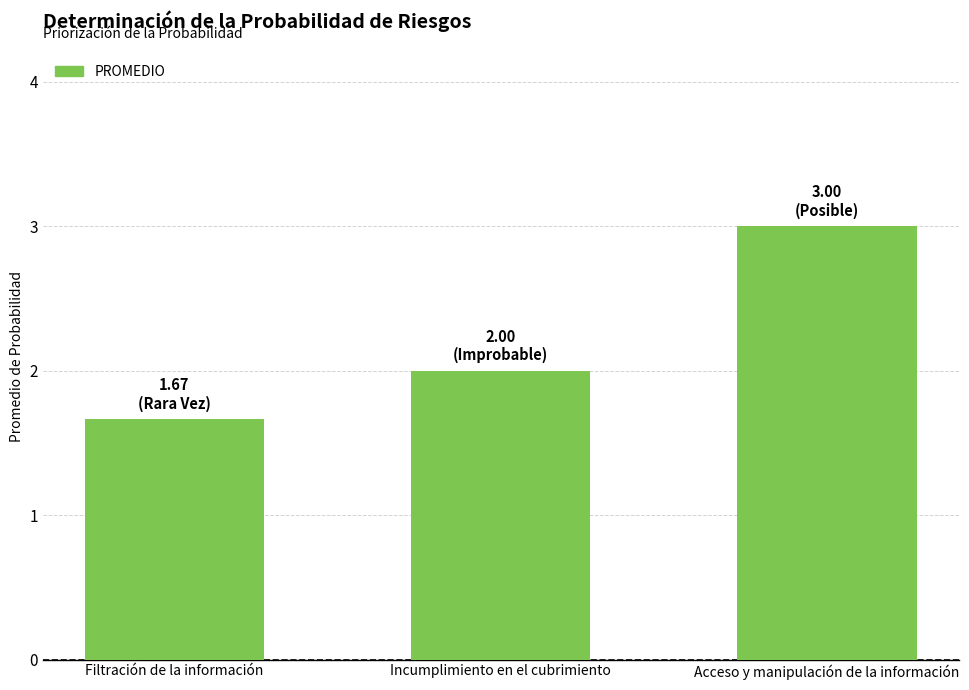

What is the minimum value shown in the chart?

1.7